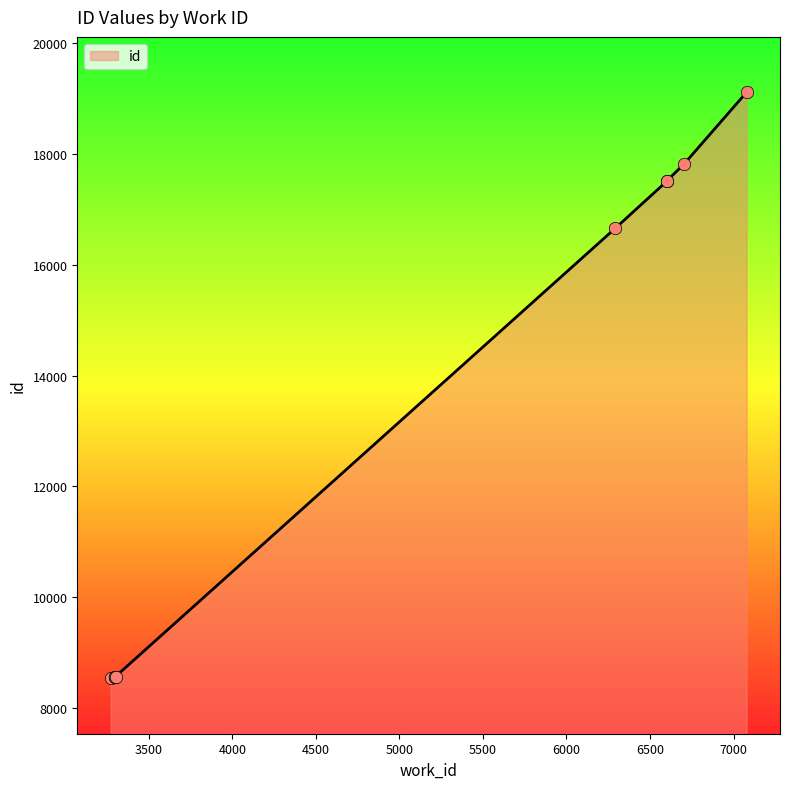

Between 3300 and 6601, which is larger?

6601